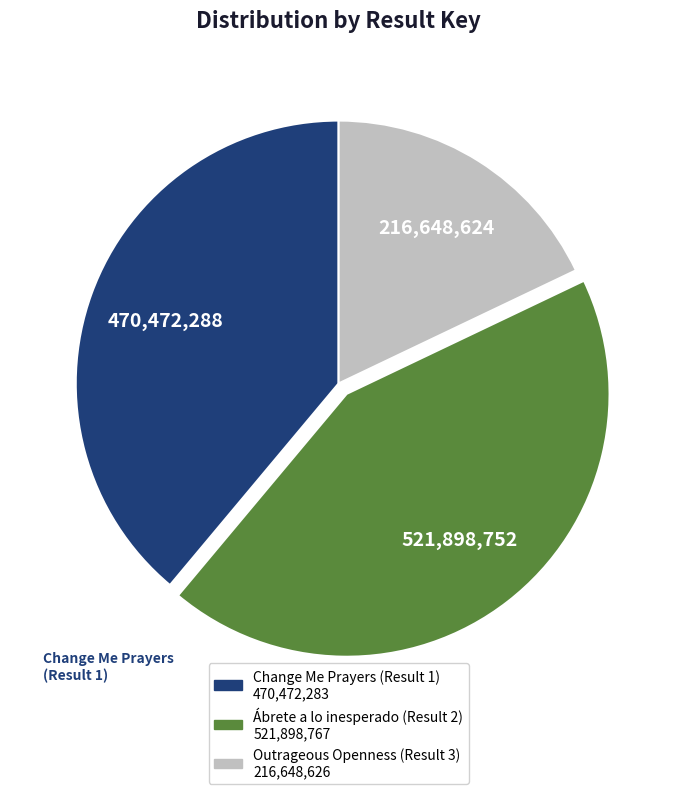

How many segments does this pie chart have?

3